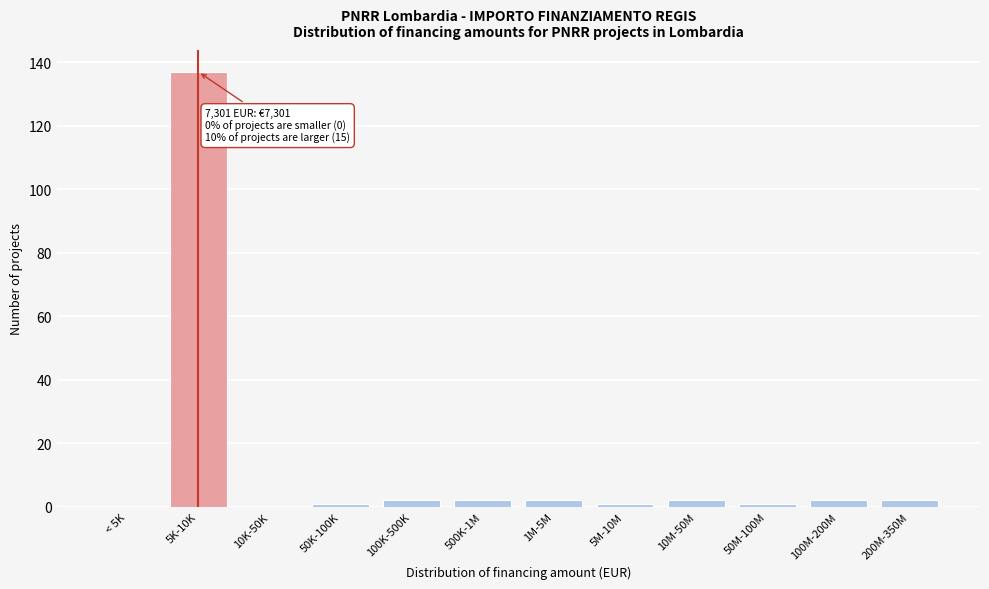

Reading left to right, what are all the values shown in this chart?

< 5K=0	5K-10K=137	10K-50K=0	50K-100K=1	100K-500K=2	500K-1M=2	1M-5M=2	5M-10M=1	10M-50M=2	50M-100M=1	100M-200M=2	200M-350M=2